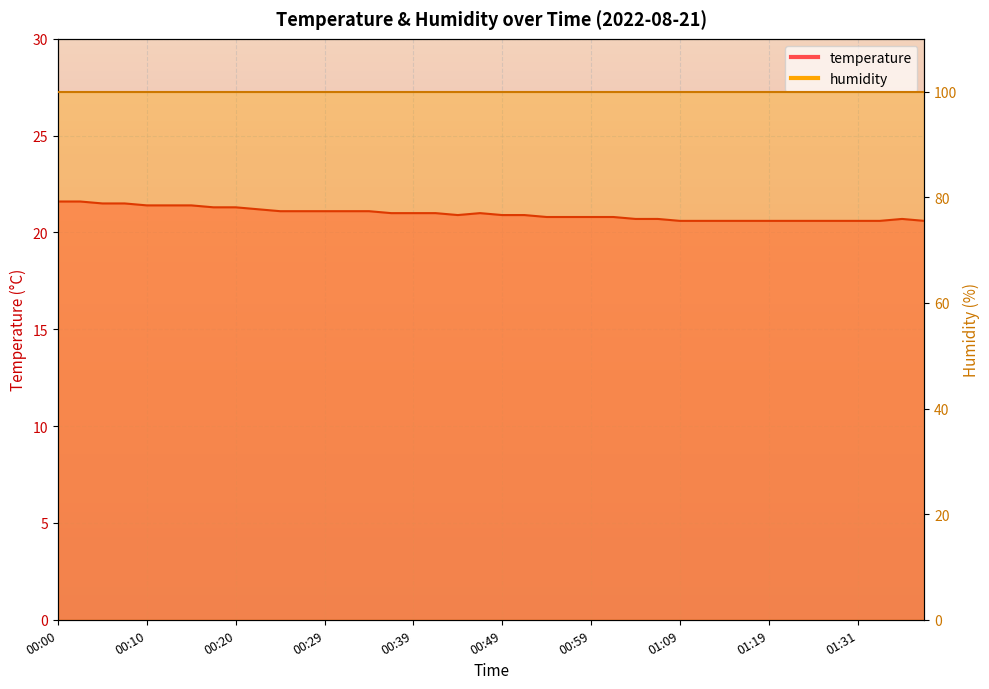

Where is the data nearest to the value 21?

00:37